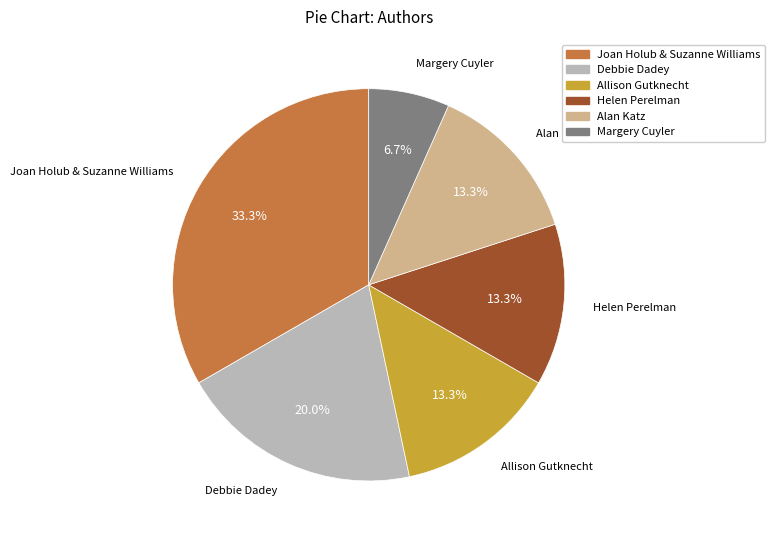

Combined, do Joan Holub & Suzanne Williams and Helen Perelman account for over 50%?

No